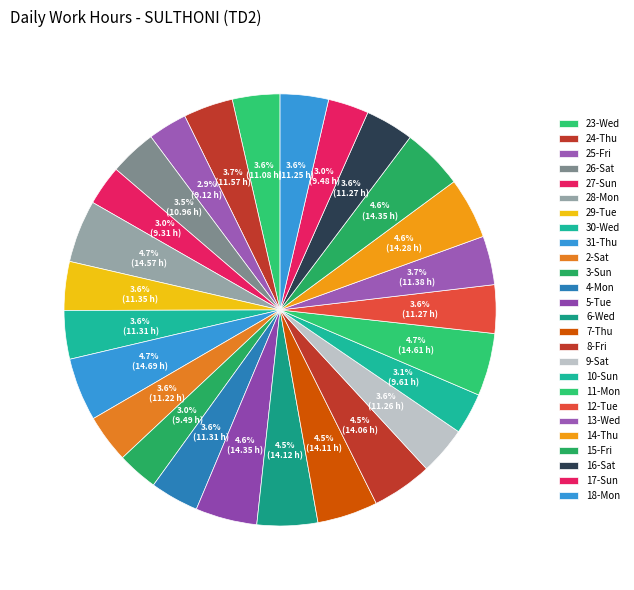

To the nearest percent, what percentage of the pie is 29-Tue?

4%